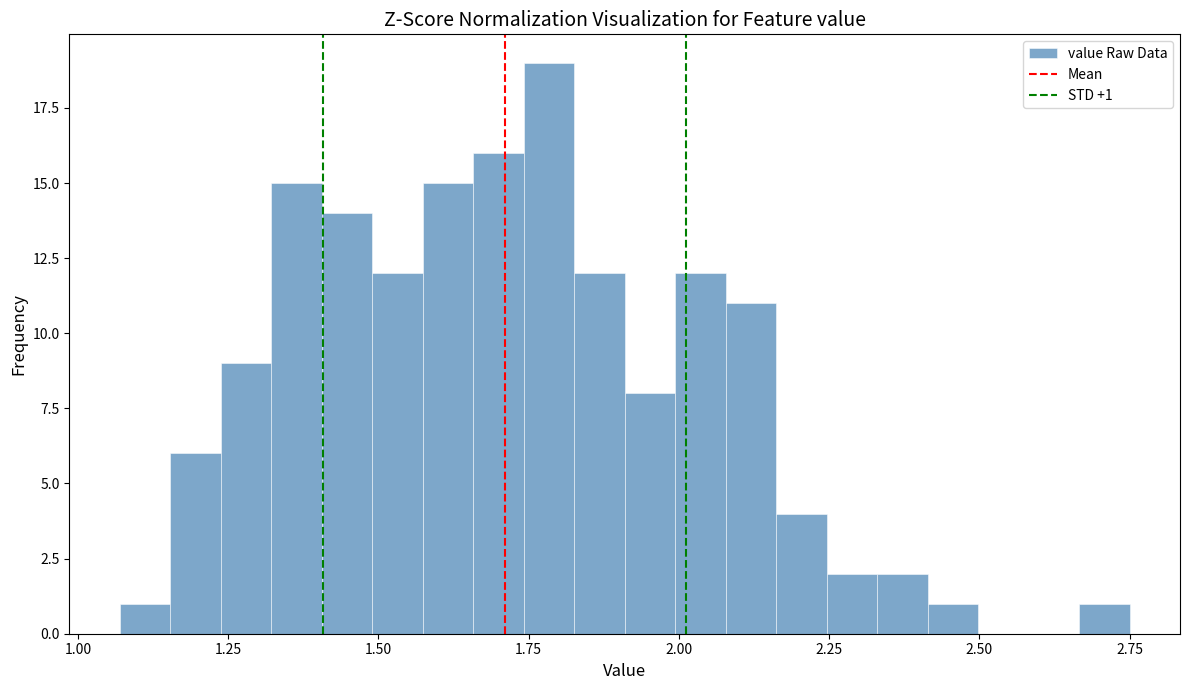

Read against the x-axis, roughly where is the centre of the tallest bar?

1.80